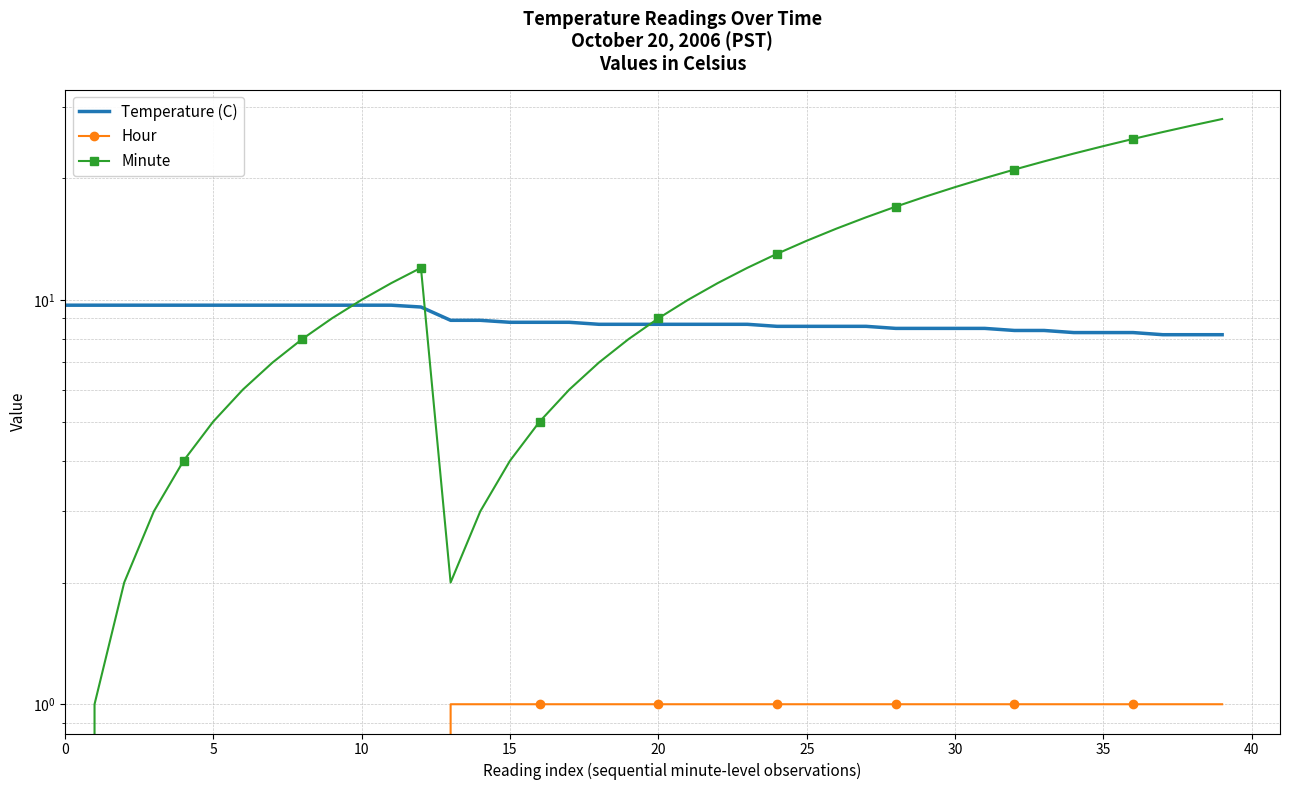

Reading right to left, list all the values displayed in this chart.

Temperature (C): 8.2	8.2	8.2	8.3	8.3	8.3	8.4	8.4	8.5	8.5	8.5	8.5	8.6	8.6	8.6	8.6	8.7	8.7	8.7	8.7	8.7	8.7	8.8	8.8	8.8	8.9	8.9	9.6	9.7	9.7	9.7	9.7	9.7	9.7	9.7	9.7	9.7	9.7	9.7	9.7
Hour: 1.0	1.0	1.0	1.0	1.0	1.0	1.0	1.0	1.0	1.0	1.0	1.0	1.0	1.0	1.0	1.0	1.0	1.0	1.0	1.0	1.0	1.0	1.0	1.0	1.0	1.0	1.0	0.0	0.0	0.0	0.0	0.0	0.0	0.0	0.0	0.0	0.0	0.0	0.0	0.0
Minute: 28.0	27.0	26.0	25.0	24.0	23.0	22.0	21.0	20.0	19.0	18.0	17.0	16.0	15.0	14.0	13.0	12.0	11.0	10.0	9.0	8.0	7.0	6.0	5.0	4.0	3.0	2.0	12.0	11.0	10.0	9.0	8.0	7.0	6.0	5.0	4.0	3.0	2.0	1.0	0.0